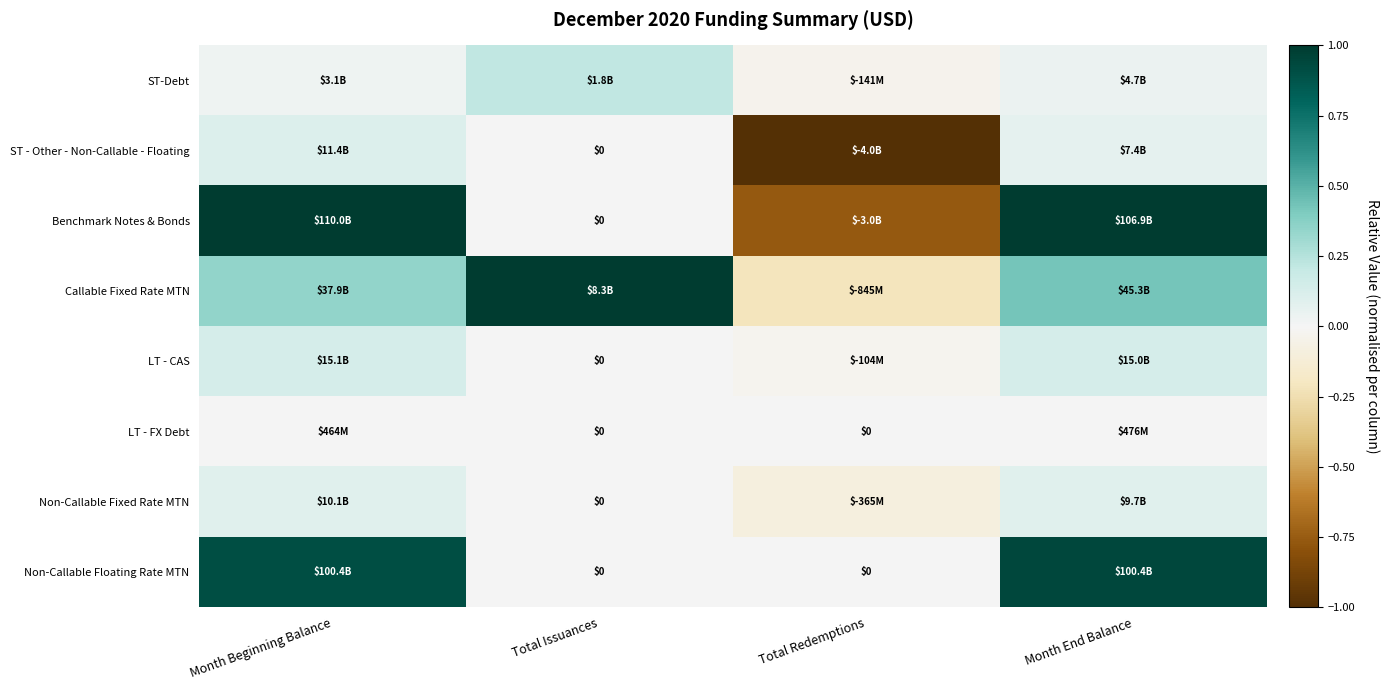

What is the difference between the second highest and minimum values in the Non-Callable Fixed Rate MTN series?

0.2